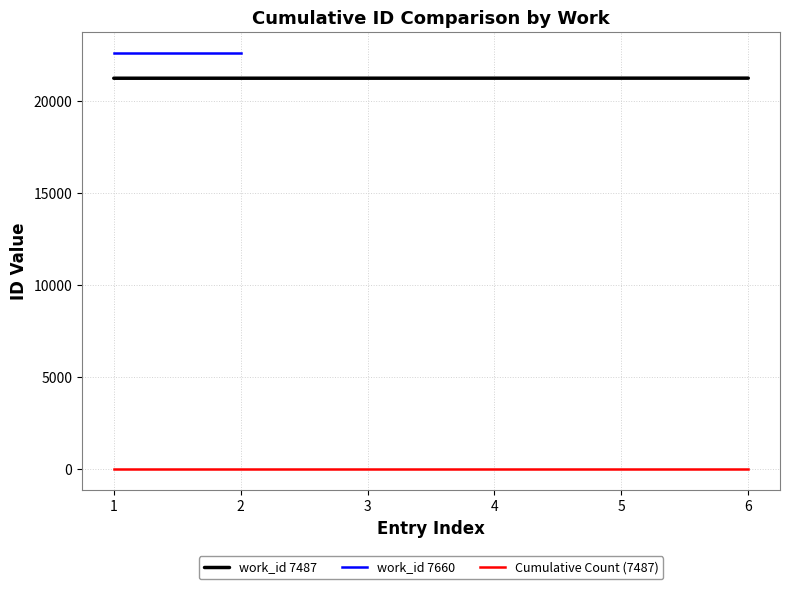

True or false: work_id 7487 and Cumulative Count (7487) intersect in this chart.

False